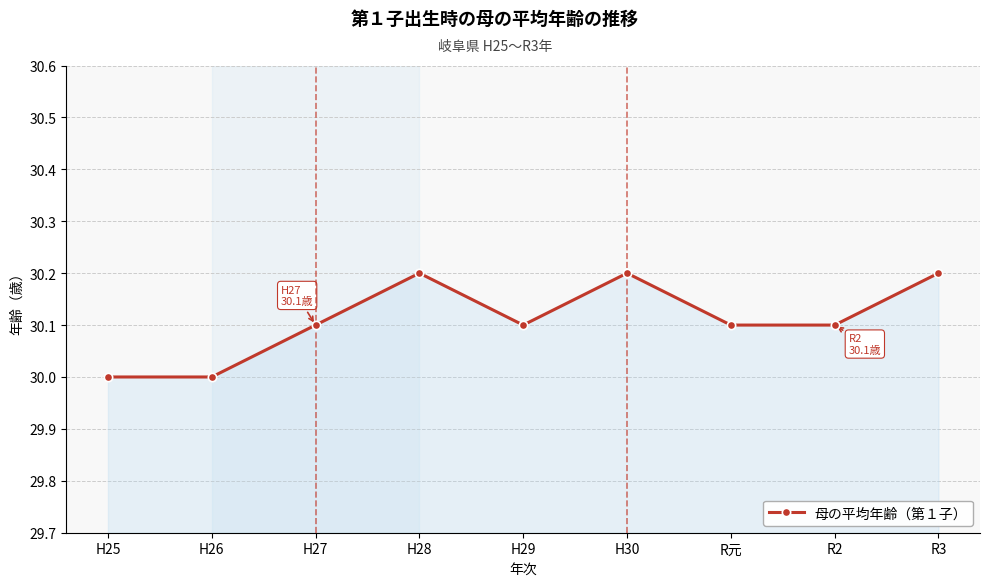

How many lines are shown in the chart?

1